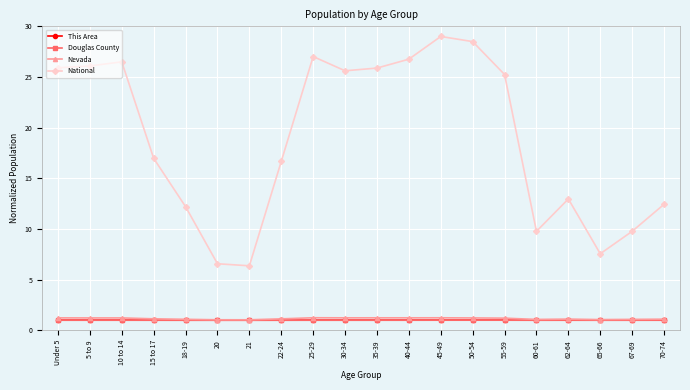

What is the average value of the Nevada series?

1.2